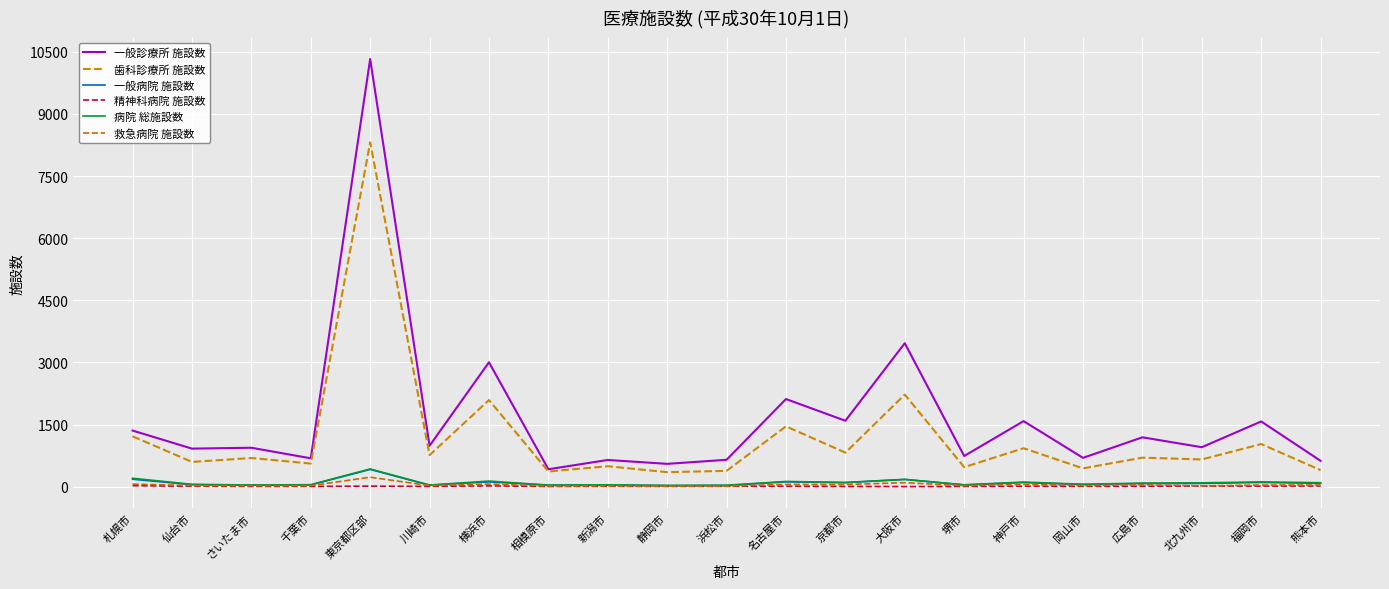

At how many categories does at least one series exceed 9239?

1